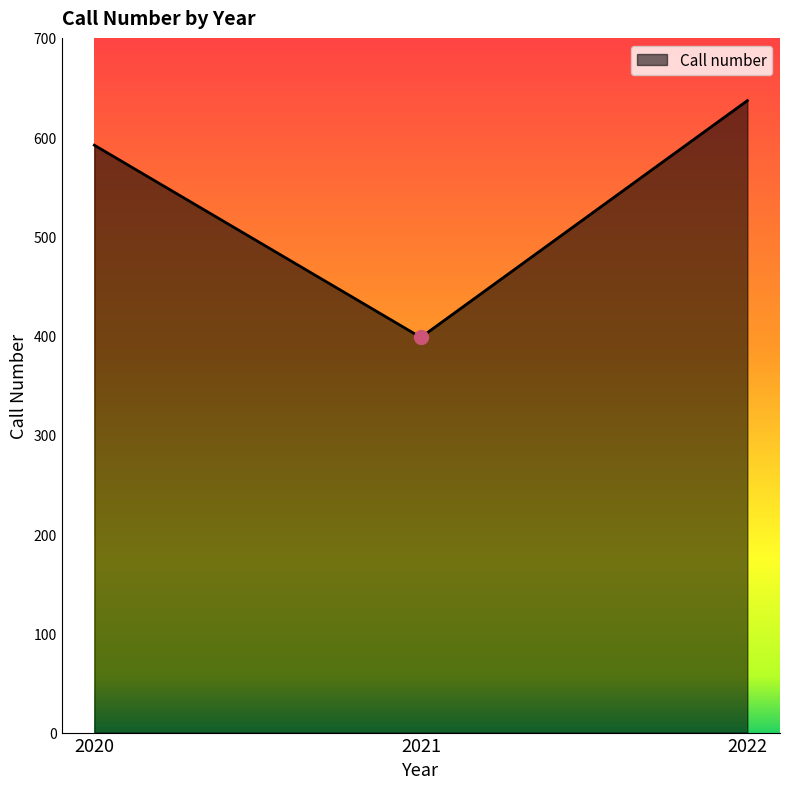

Reading left to right, transcribe all the data shown in this chart.

591.9	398.2	636.8